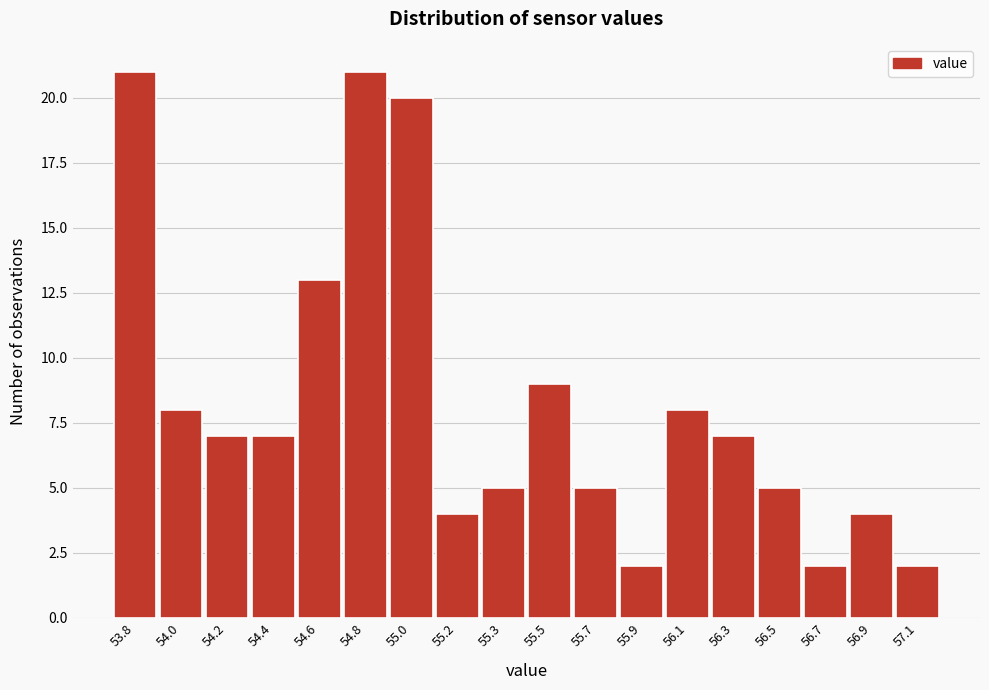

Reading right to left, list all the values displayed in this chart.

2	4	2	5	7	8	2	5	9	5	4	20	21	13	7	7	8	21